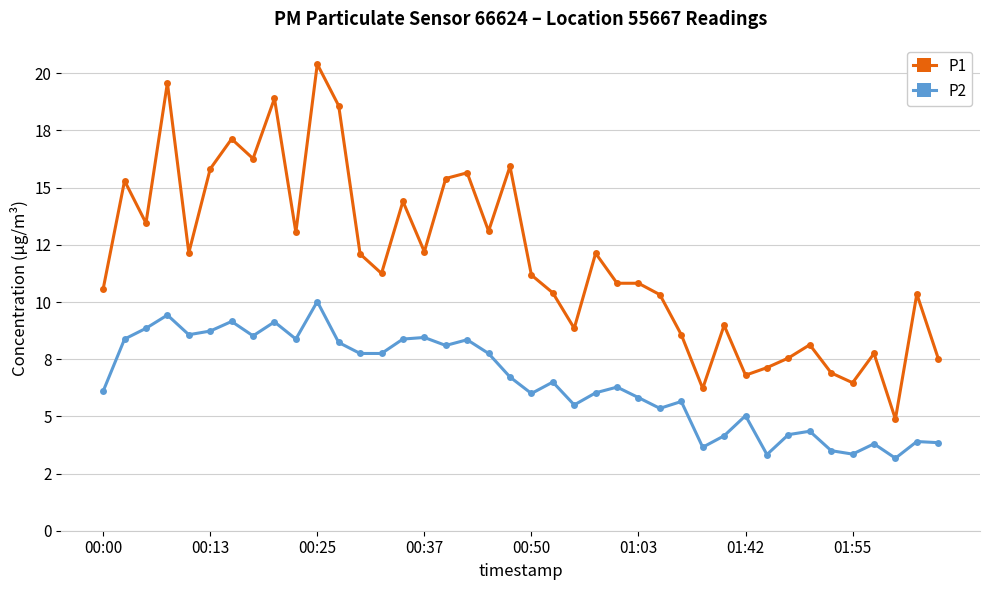

True or false: P2 has more than 0 points higher than both neighbors.

True